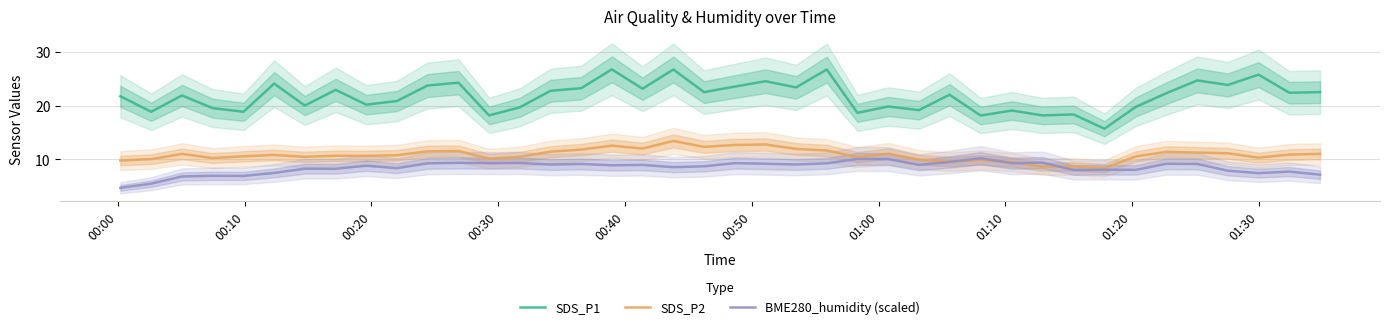

True or false: BME280_humidity (scaled) and SDS_P1 intersect in this chart.

False